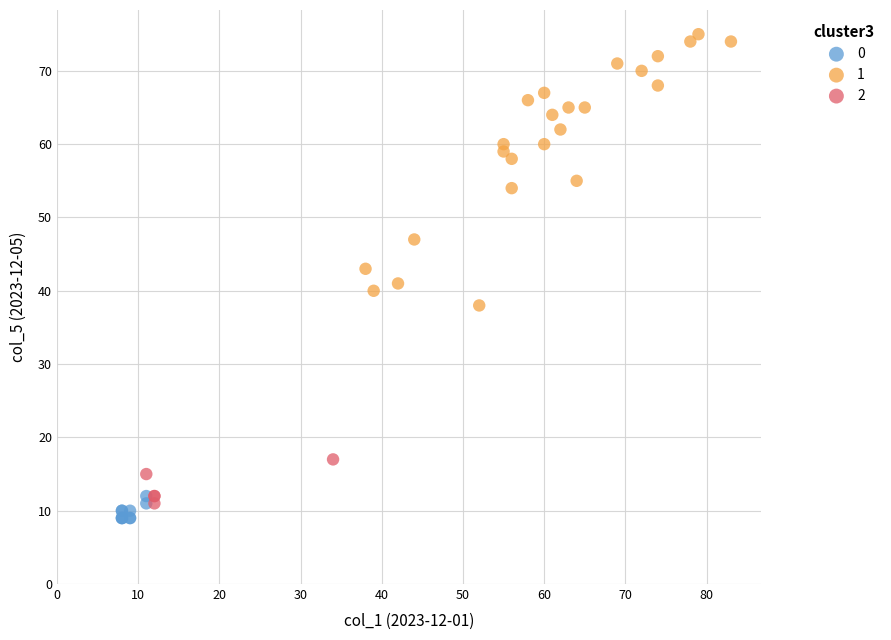

What are all the series names shown in the legend?

0, 1, 2